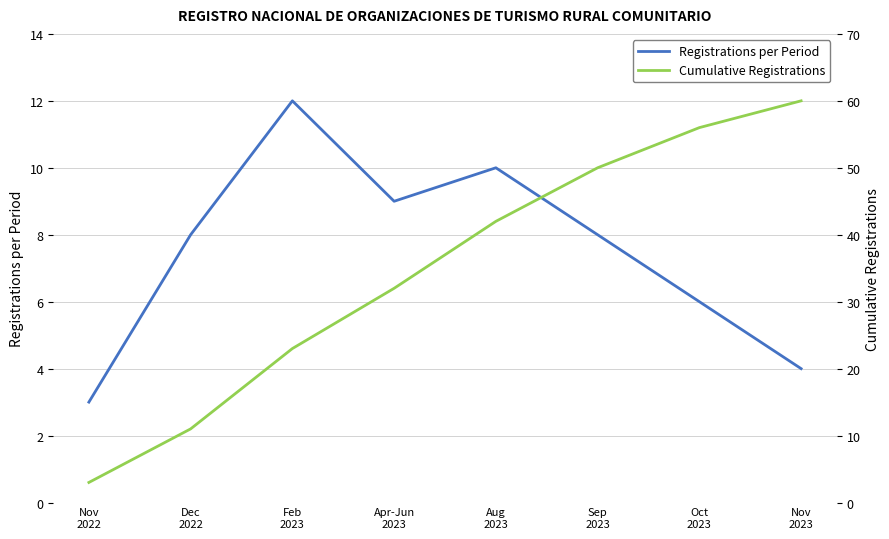

What is the label of the 4th point from the right?

Aug
2023